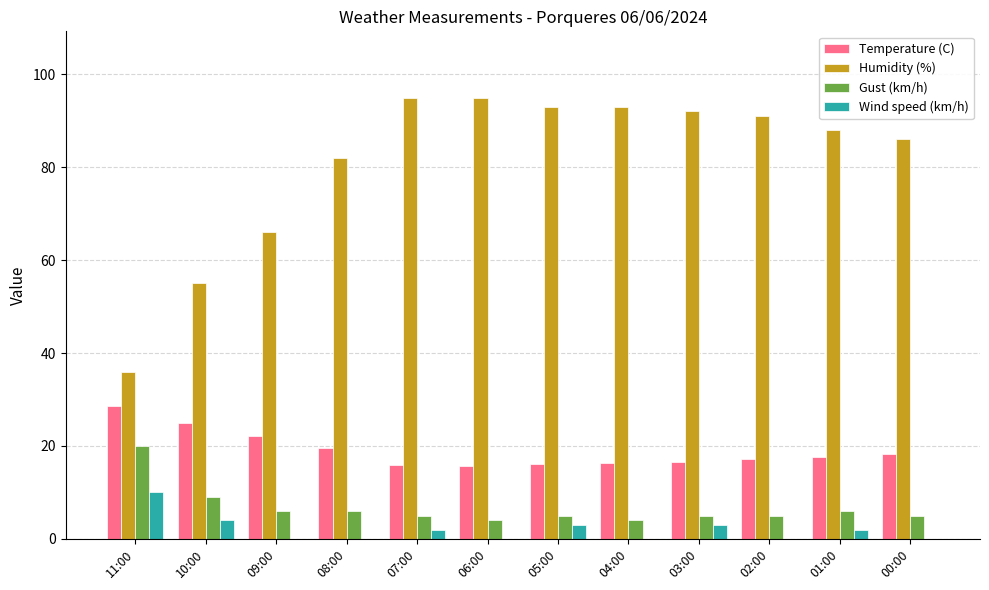

Which series has the largest total across all categories?

Humidity (%)